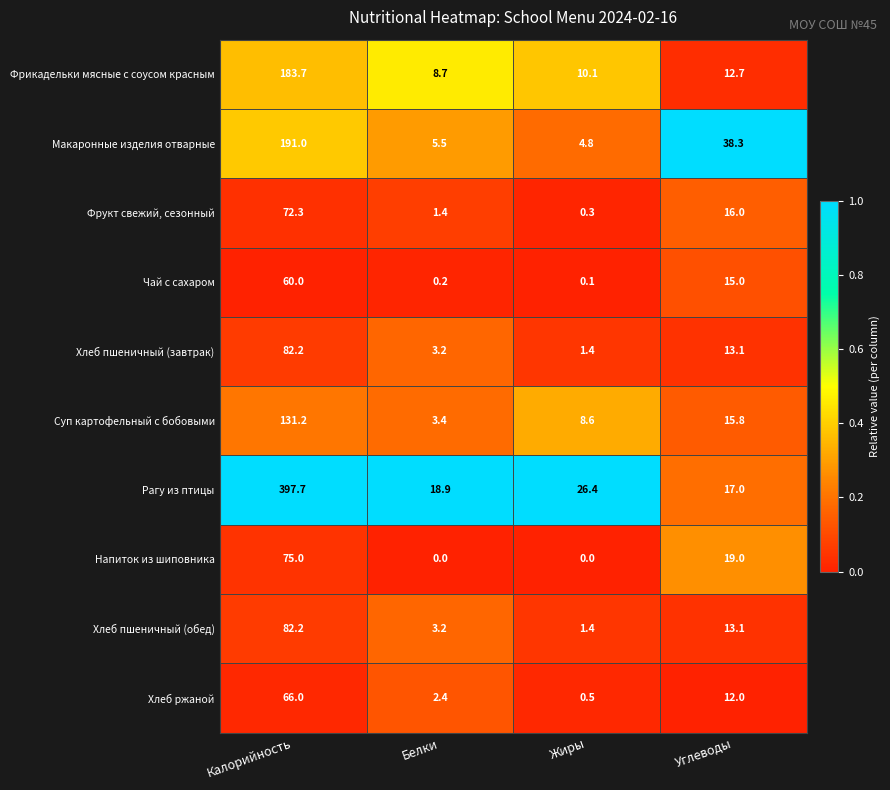

Where is Суп картофельный с бобовыми nearest to the value 67?

Углеводы